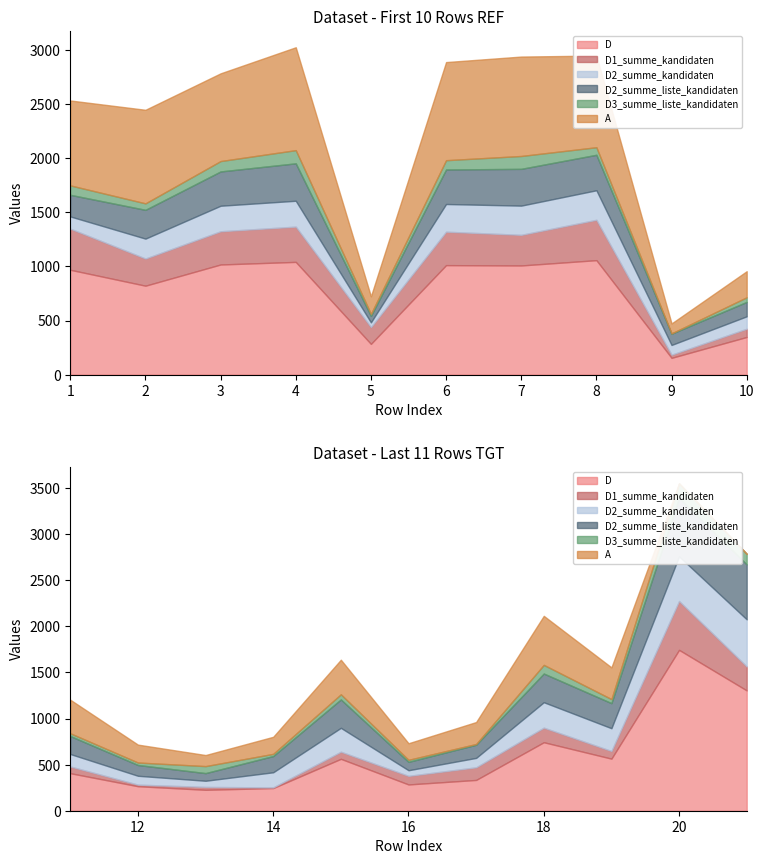

Is it true that A equals 163 at 5?

True